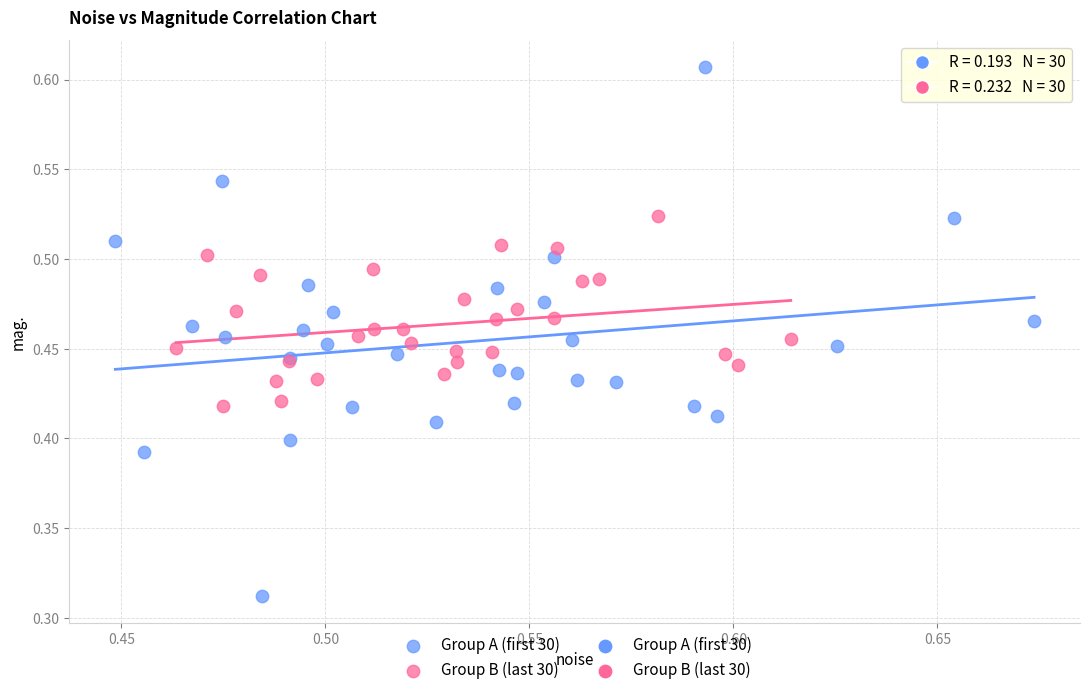

Which series contains the highest Y value?

Group A (first 30)